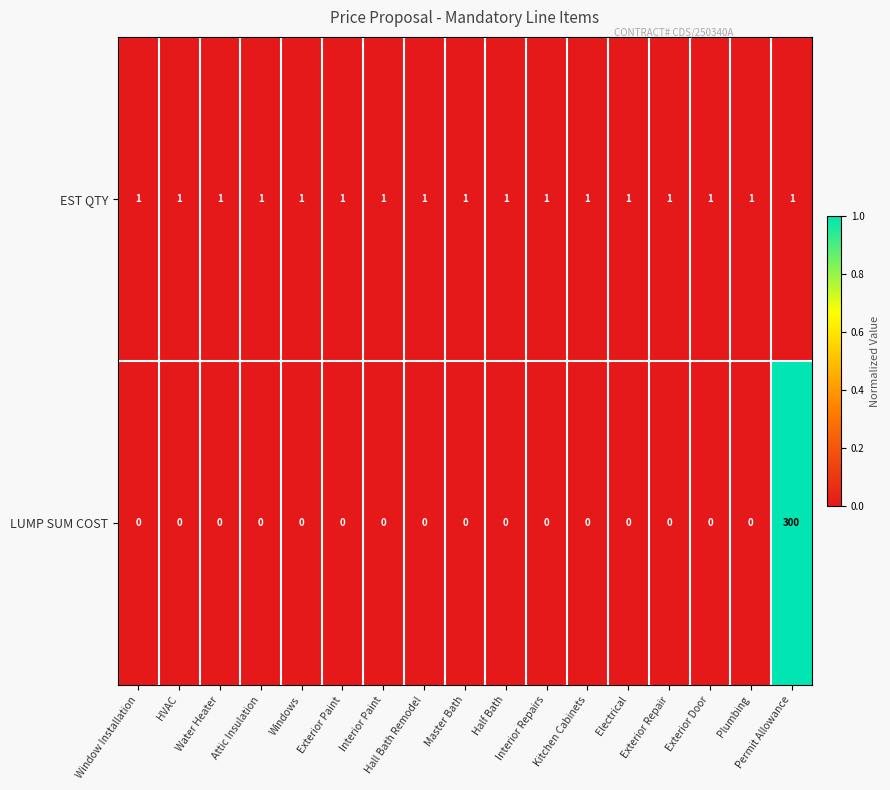

Which series has the widest spread of values?

LUMP SUM COST